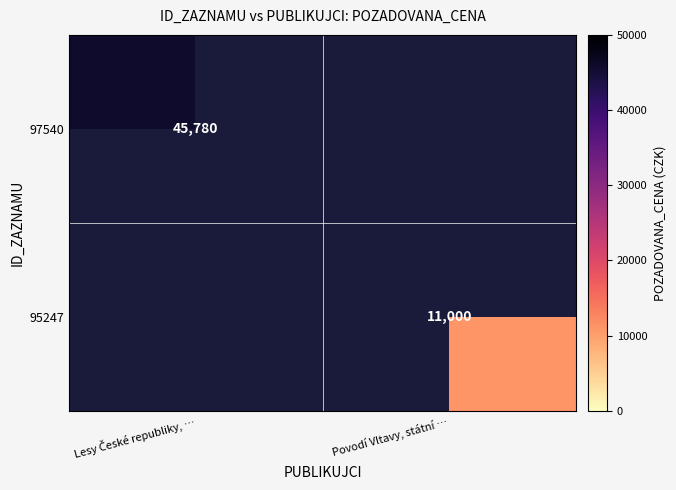

The value of 95247 at Povodí Vltavy, státní … is 11000. True or false?

True